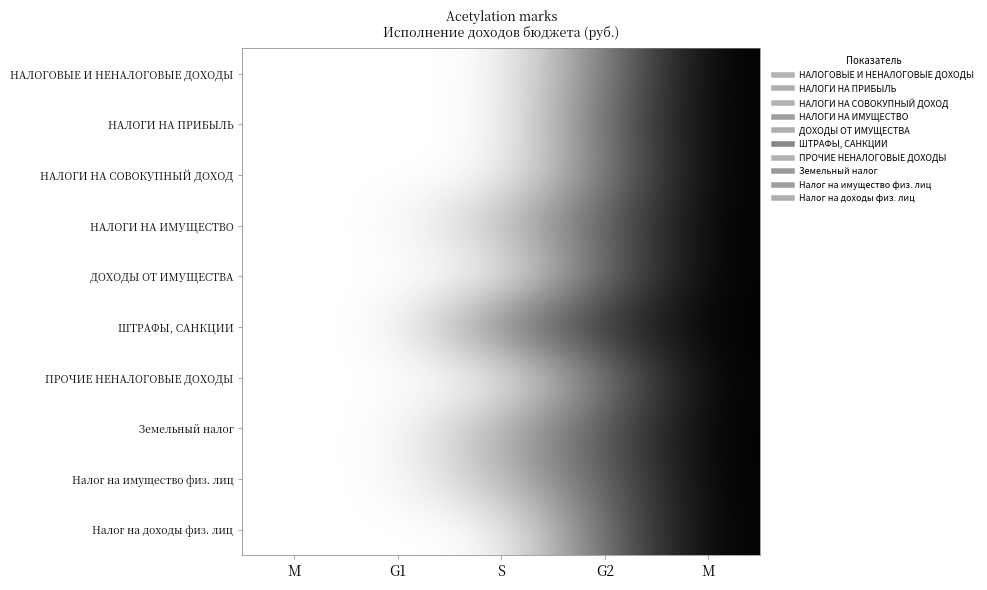

Reading right to left, what are all the values shown in this chart?

НАЛОГОВЫЕ И НЕНАЛОГОВЫЕ ДОХОДЫ: M=0.0	G2=0.5	S=1.0	G1=1.0	M=1.0
НАЛОГИ НА ПРИБЫЛЬ: M=0.0	G2=0.4	S=1.0	G1=1.0	M=1.0
НАЛОГИ НА СОВОКУПНЫЙ ДОХОД: M=0.0	G2=0.5	S=1.0	G1=1.0	M=1.0
НАЛОГИ НА ИМУЩЕСТВО: M=0.0	G2=0.4	S=0.7	G1=1.0	M=1.0
ДОХОДЫ ОТ ИМУЩЕСТВА: M=0.0	G2=0.4	S=1.0	G1=1.0	M=1.0
ШТРАФЫ, САНКЦИИ: M=0.0	G2=0.2	S=0.5	G1=1.0	M=1.0
ПРОЧИЕ НЕНАЛОГОВЫЕ ДОХОДЫ: M=0.0	G2=0.5	S=1.0	G1=1.0	M=1.0
Земельный налог: M=0.0	G2=0.3	S=0.7	G1=1.0	M=1.0
Налог на имущество физ. лиц: M=0.0	G2=0.4	S=0.7	G1=1.0	M=1.0
Налог на доходы физ. лиц: M=0.0	G2=0.4	S=1.0	G1=1.0	M=1.0